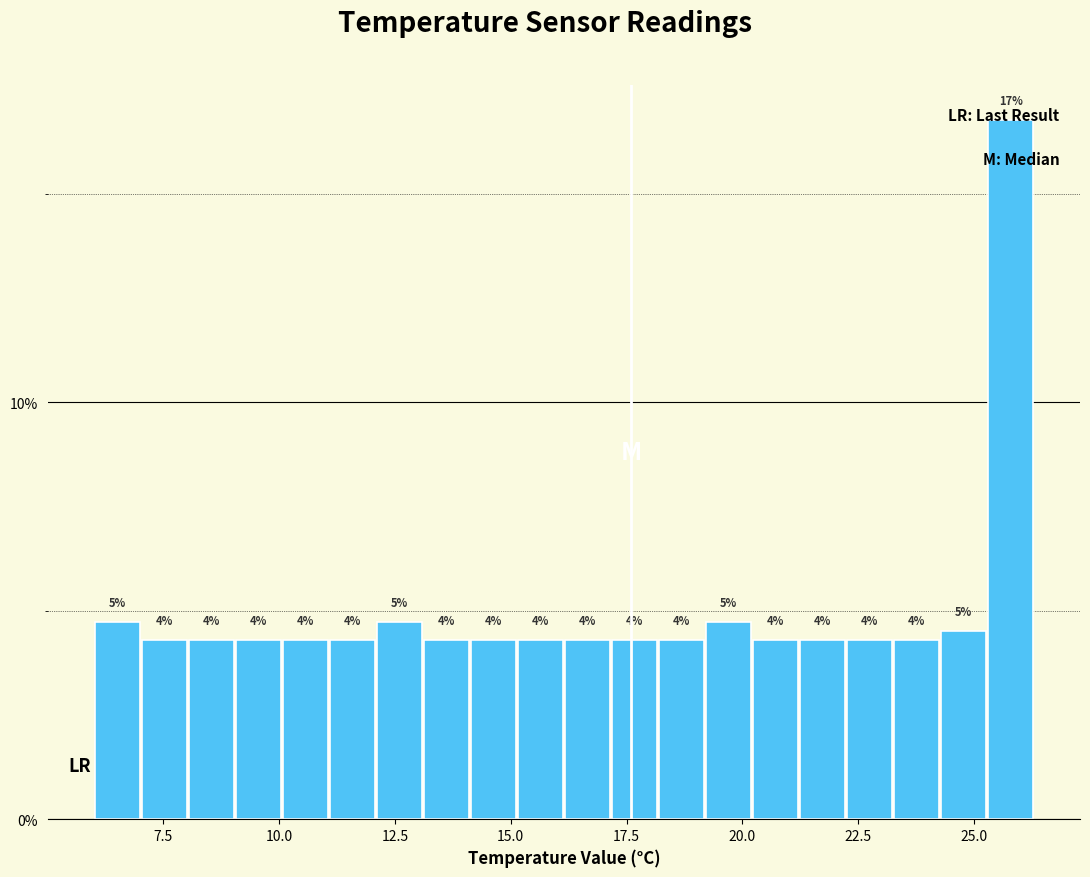

Around what value on the x-axis is the tallest bar? Give the approximate position of its centre, as read against the axis.

26.0